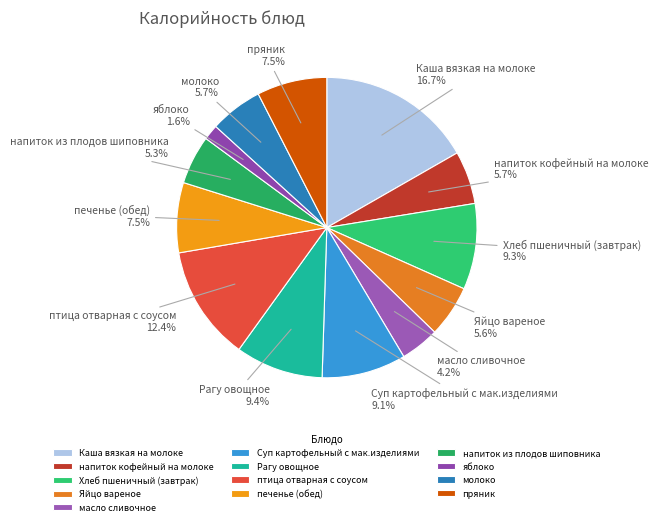

What is the total percentage of пряник and напиток из плодов шиповника?

12.8%